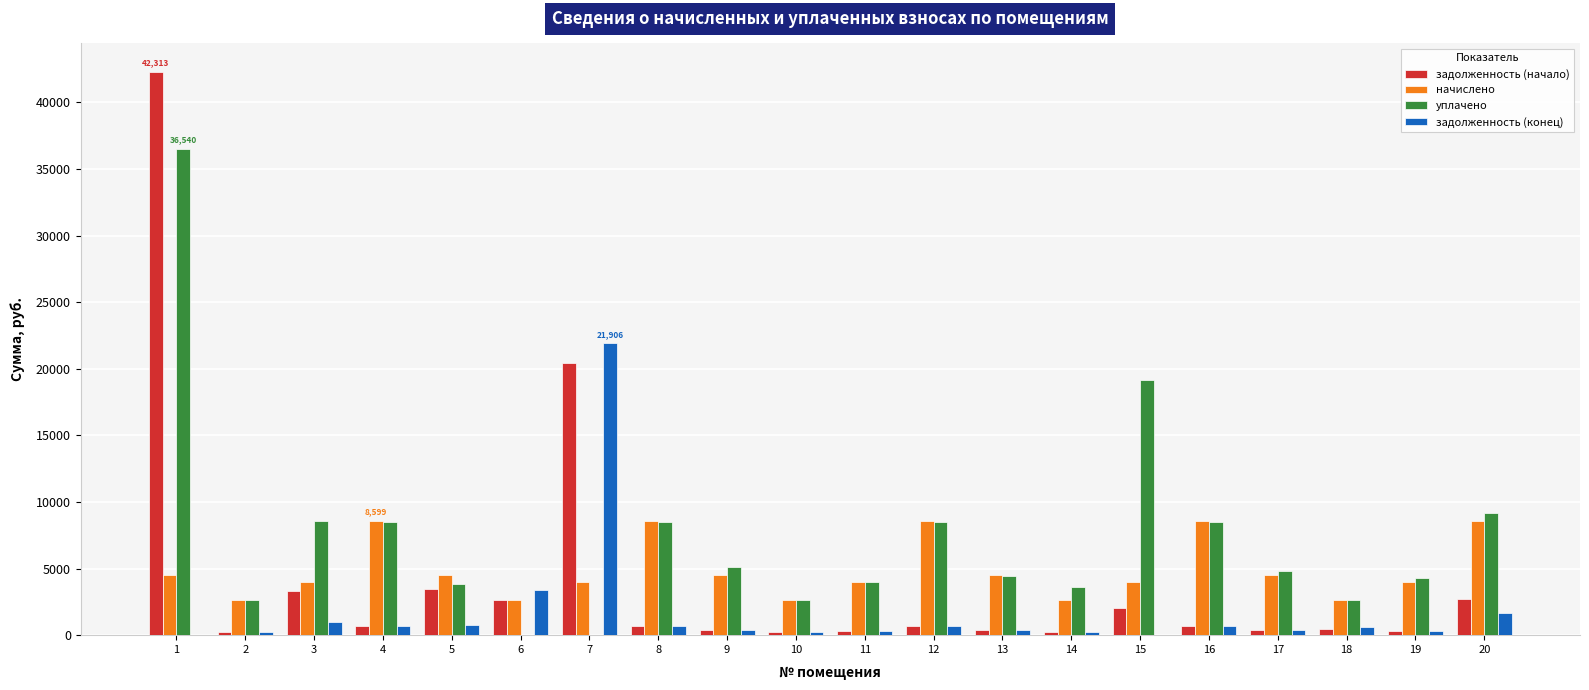

Which series has the largest total across all categories?

уплачено